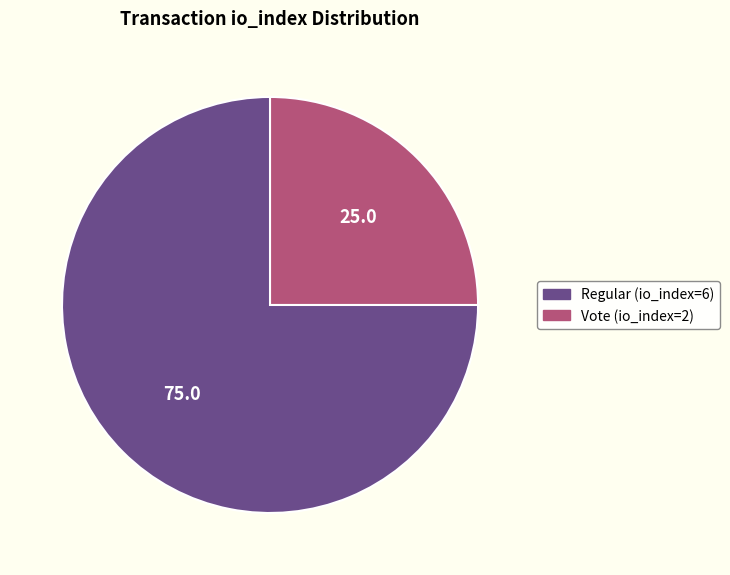

Is there any slice that represents more than half of the pie?

Yes